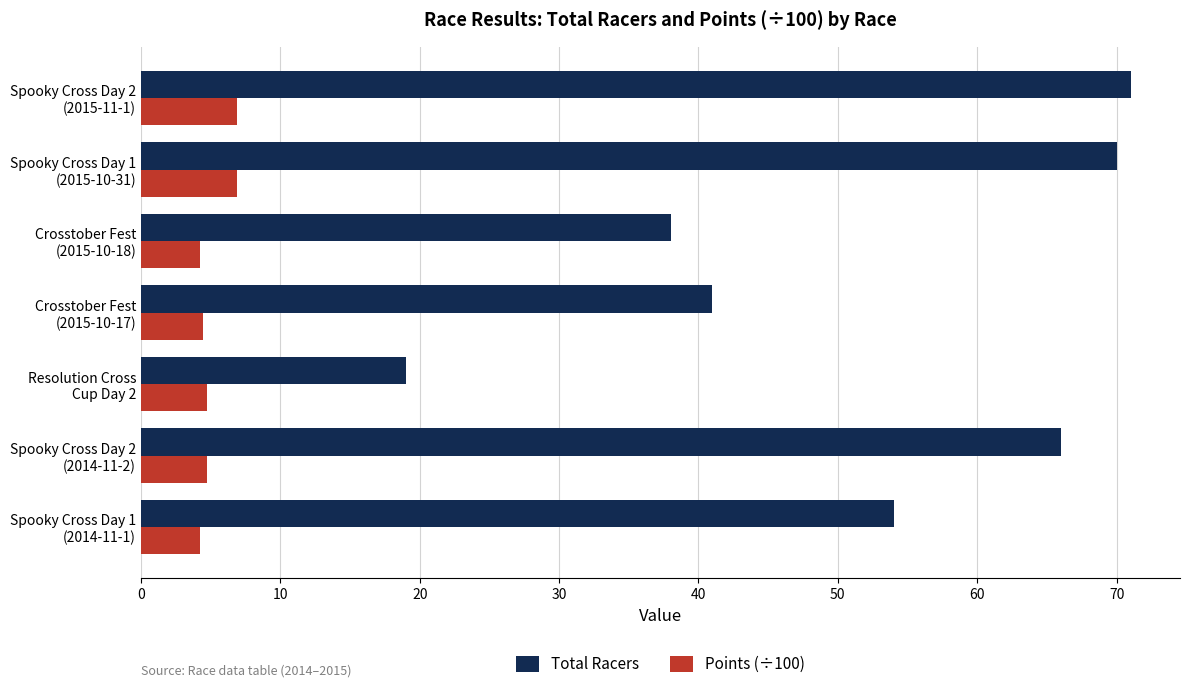

What is the minimum value for Points (÷100)?

4.2